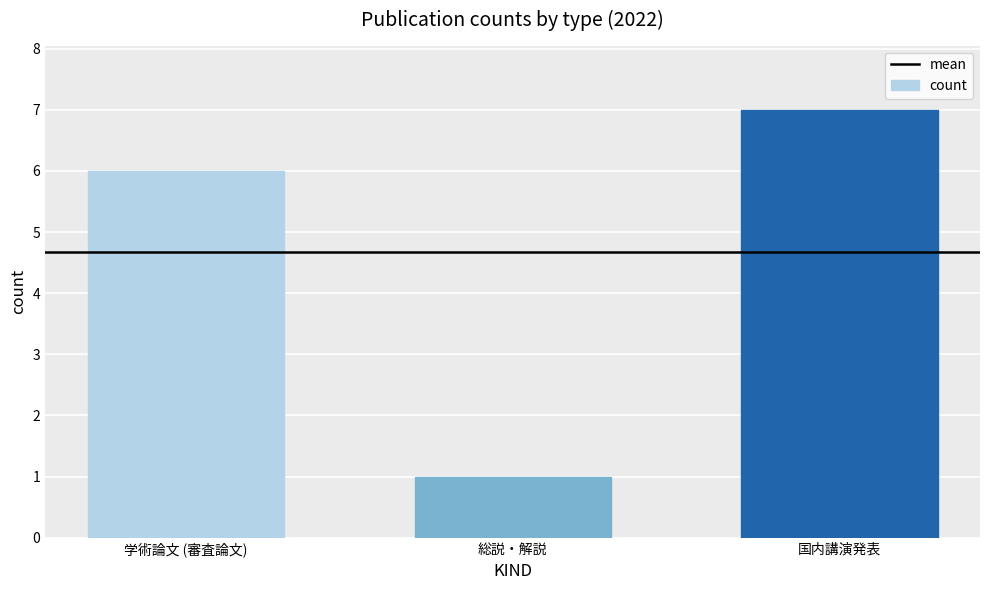

Which category has the highest value across all series?

国内講演発表